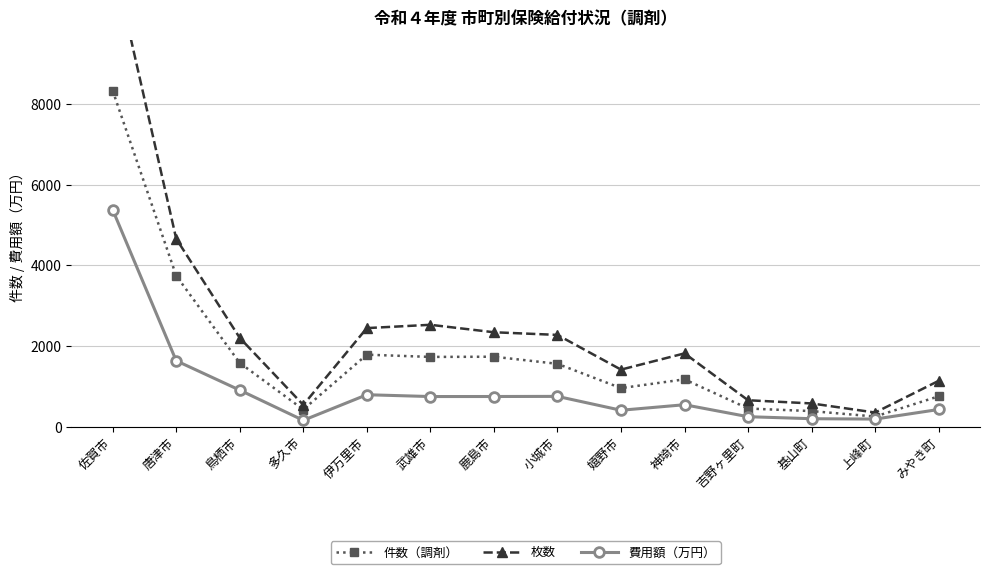

Which has a higher value, 吉野ヶ里町 or 鳥栖市?

鳥栖市